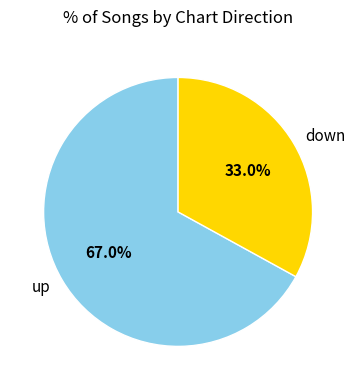

To the nearest percent, what is the combined percentage of up and down?

100%